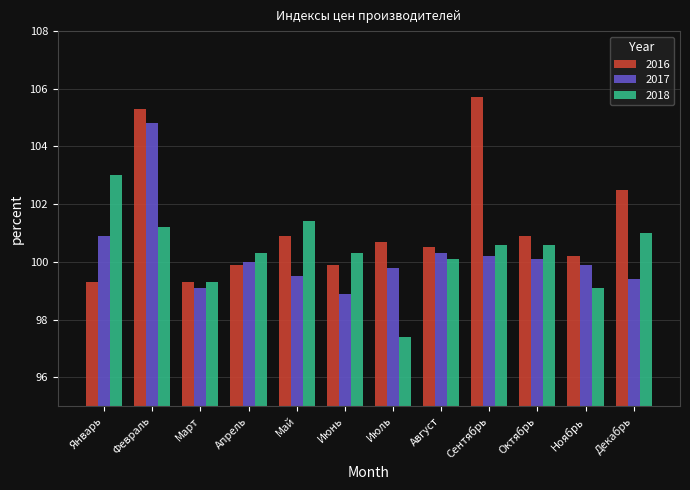

What is the average value of the 2017 series?

100.2